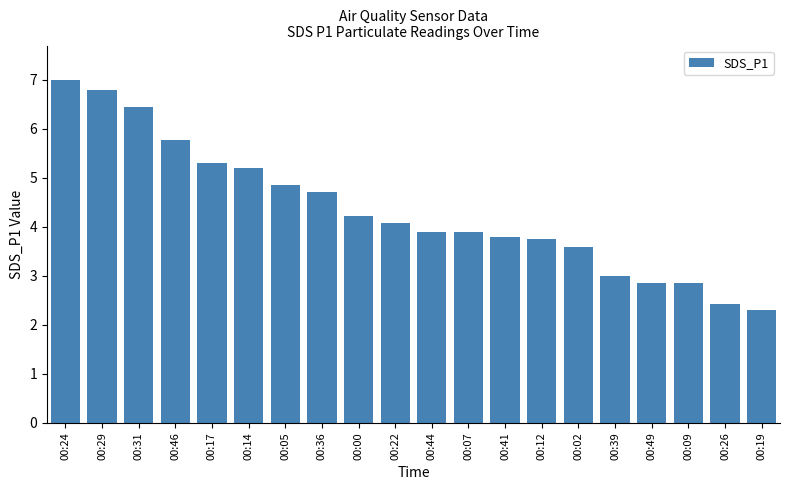

What is the label of the 5th bar from the left?

00:17